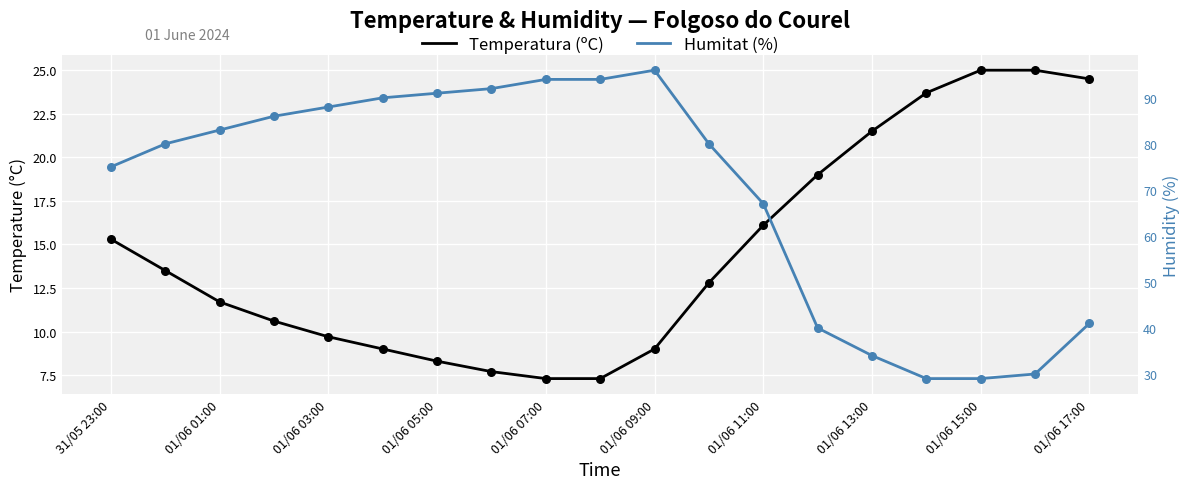

Which series contains the highest Y value?

Humitat (%)